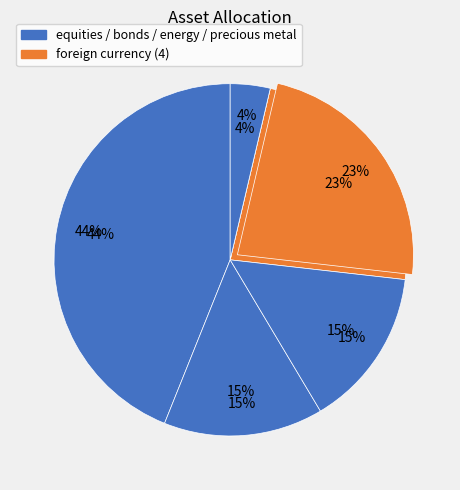

Is it true that equities (1) is 30% of the pie?

False